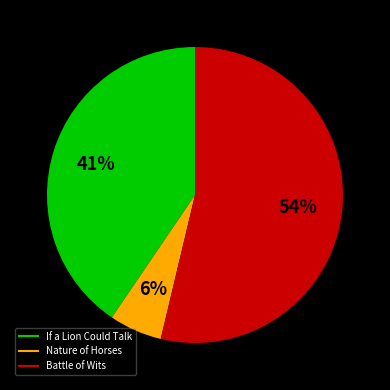

To the nearest percent, what percentage of the pie is If a Lion Could Talk?

41%